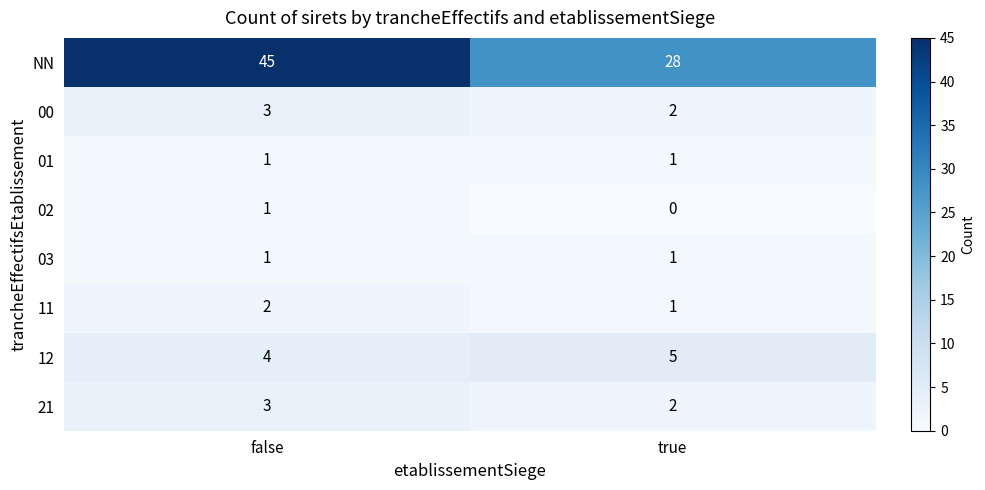

Reading left to right, transcribe all the data shown in this chart.

NN: false=45	true=28
00: false=3	true=2
01: false=1	true=1
02: false=1	true=0
03: false=1	true=1
11: false=2	true=1
12: false=4	true=5
21: false=3	true=2